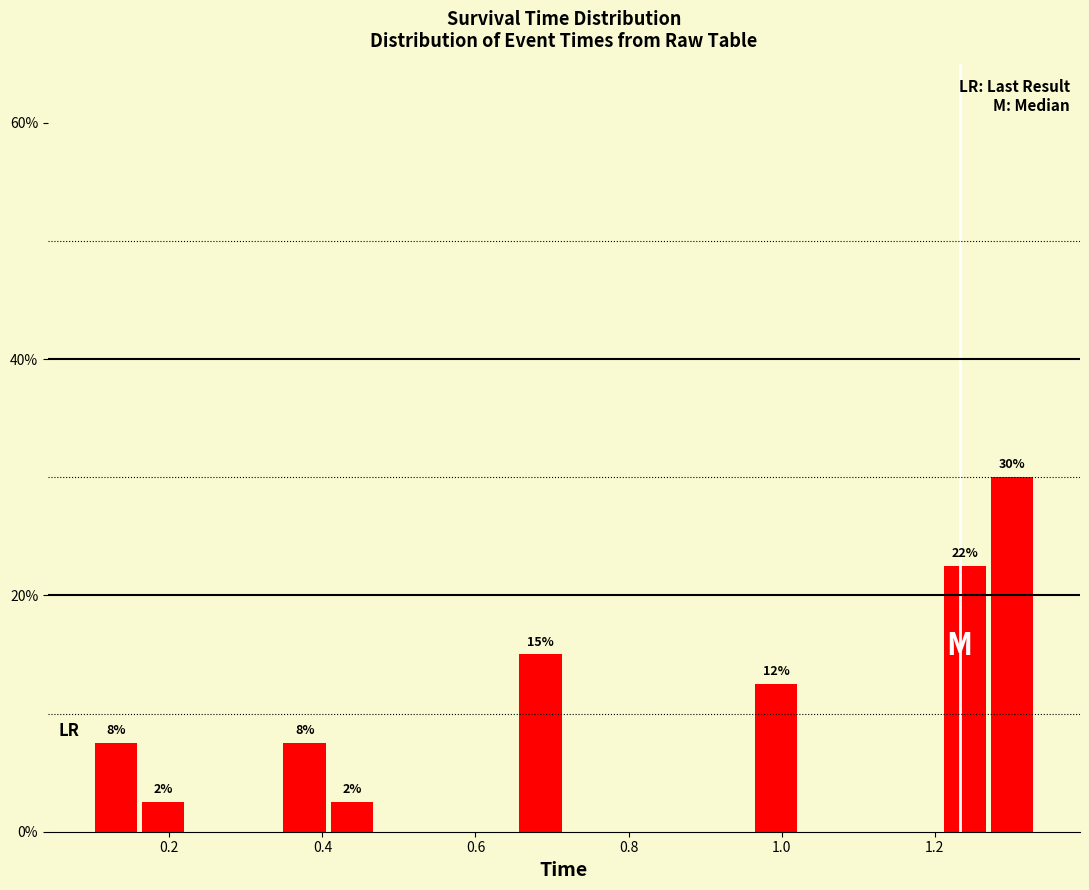

Around what value on the x-axis is the tallest bar? Give the approximate position of its centre, as read against the axis.

1.30